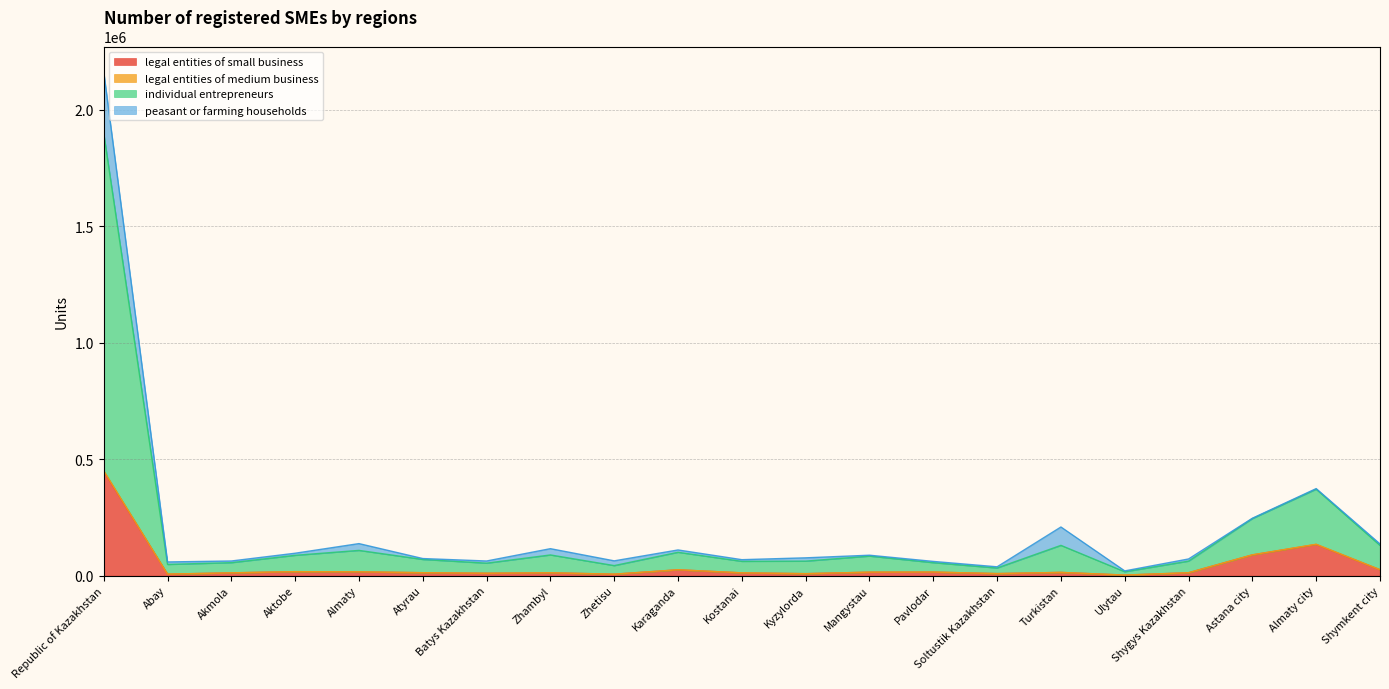

At which category is the sum across all series the highest?

Republic of Kazakhstan